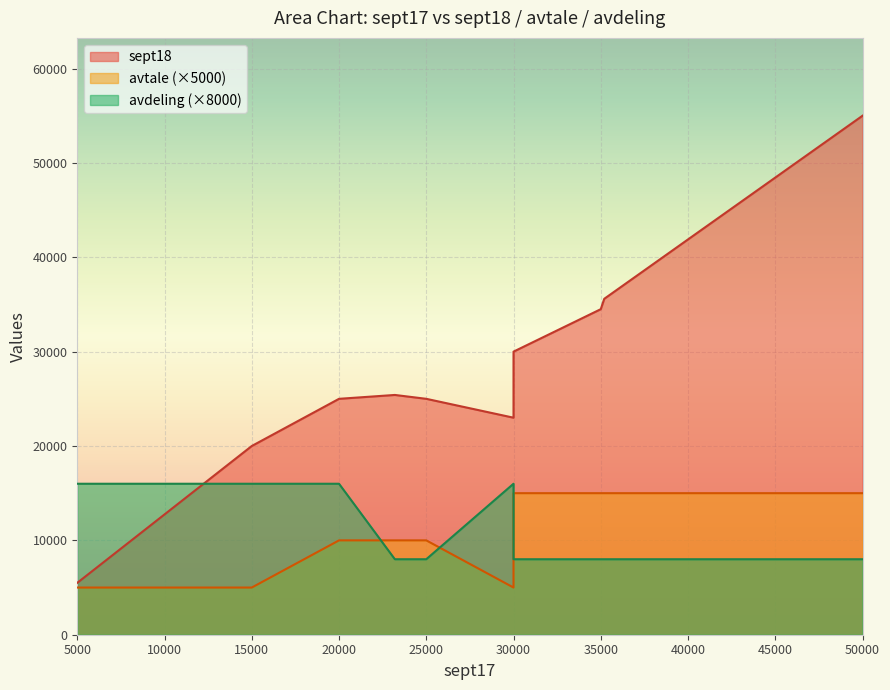

True or false: avdeling has more than 1 interior local peaks.

False